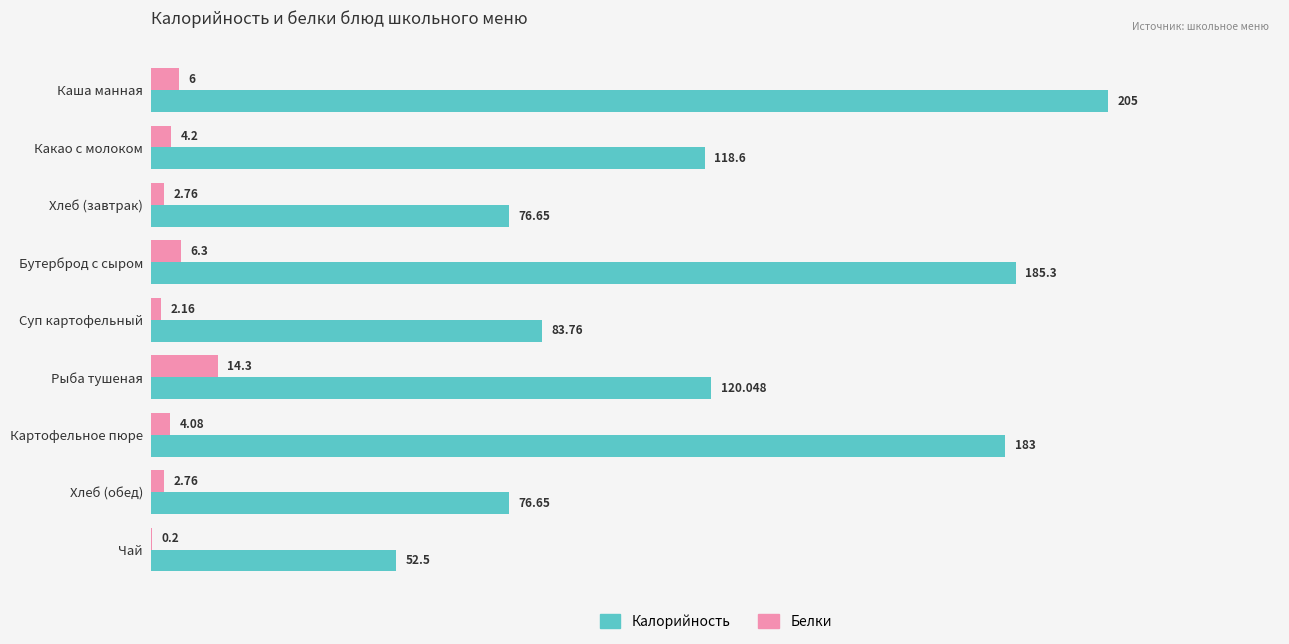

Between Суп картофельный and Хлеб (обед), which series saw the biggest shift?

Калорийность